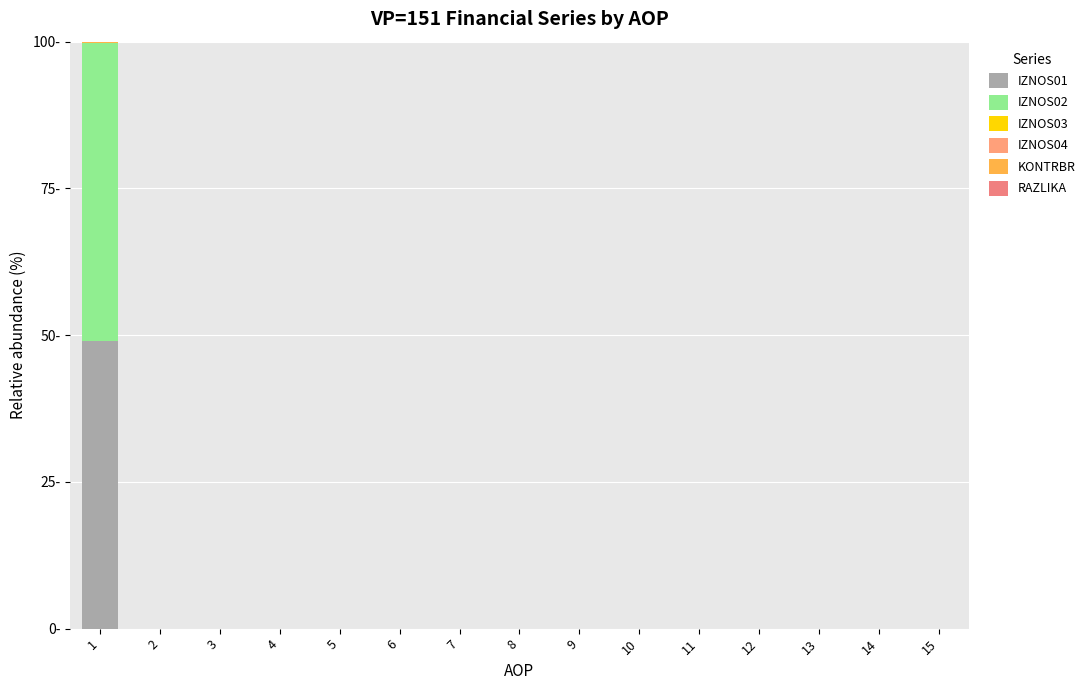

At which category is the sum across all series the highest?

1